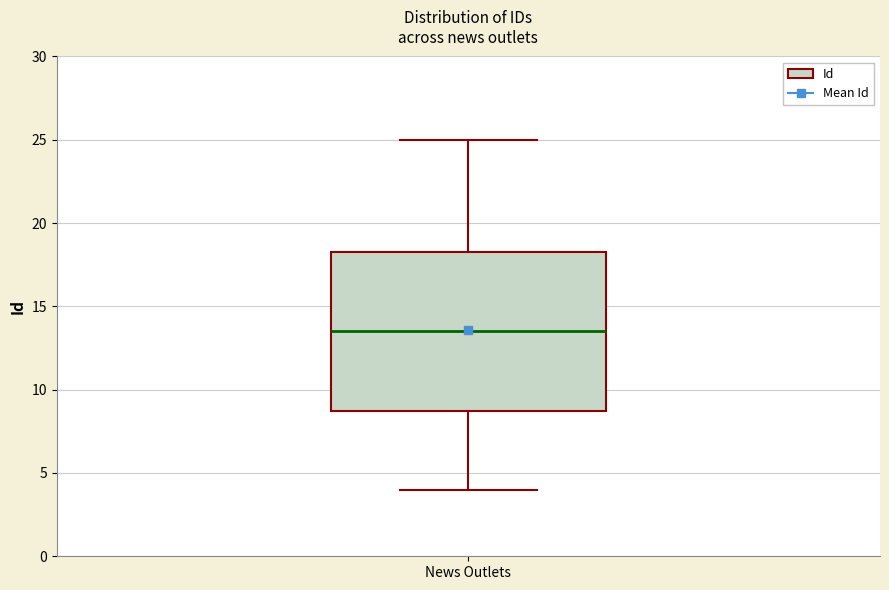

Where does the median line of the box for News Outlets sit on the y-axis? The values are not printed on the chart, so give them approximately, as read against the axis.

13.5